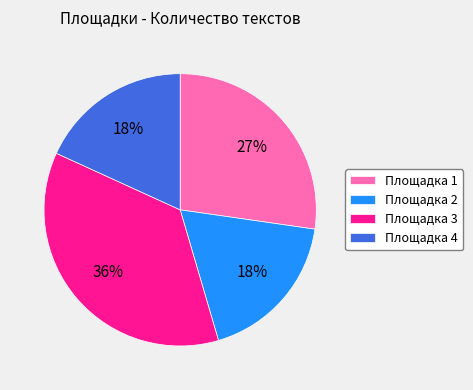

What is the largest slice in the pie chart?

Площадка 3